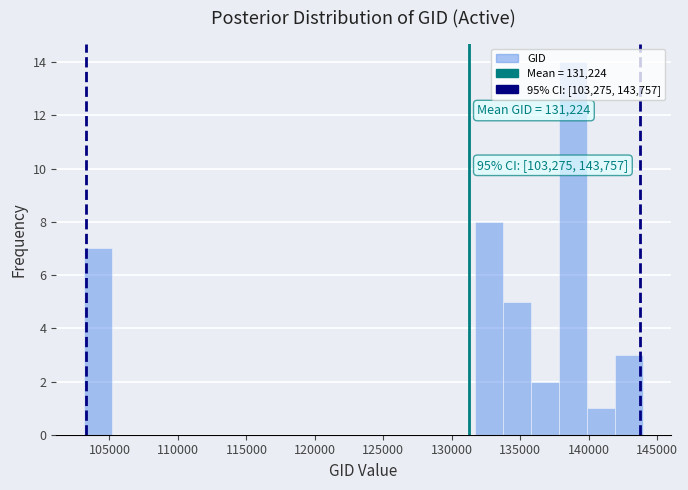

Which range on the x-axis has the tallest bar?

138000 to 140000